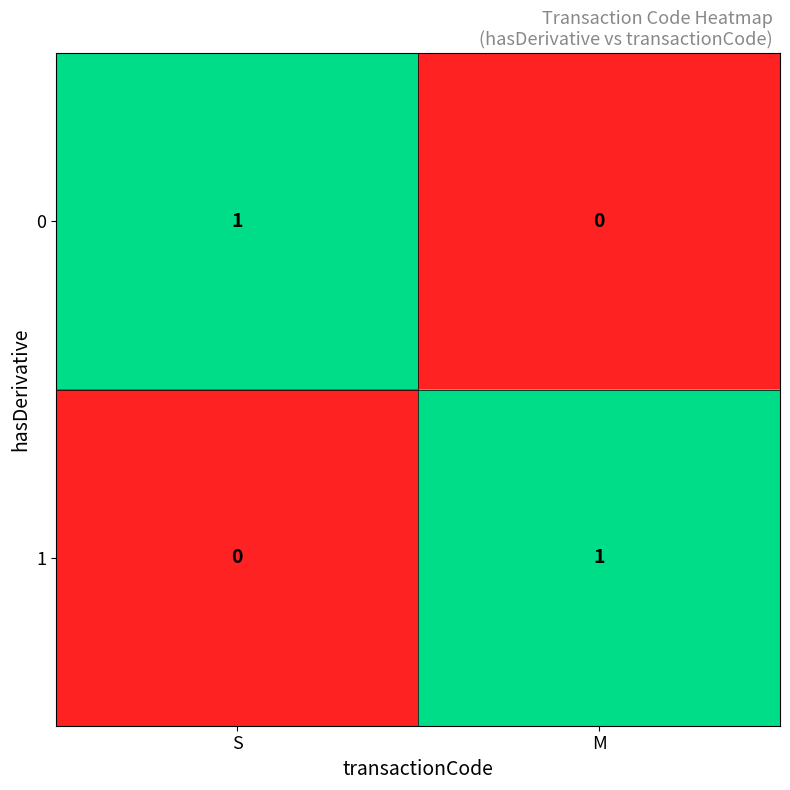

Is the value of 0 at M greater than the value of 1 at M?

No